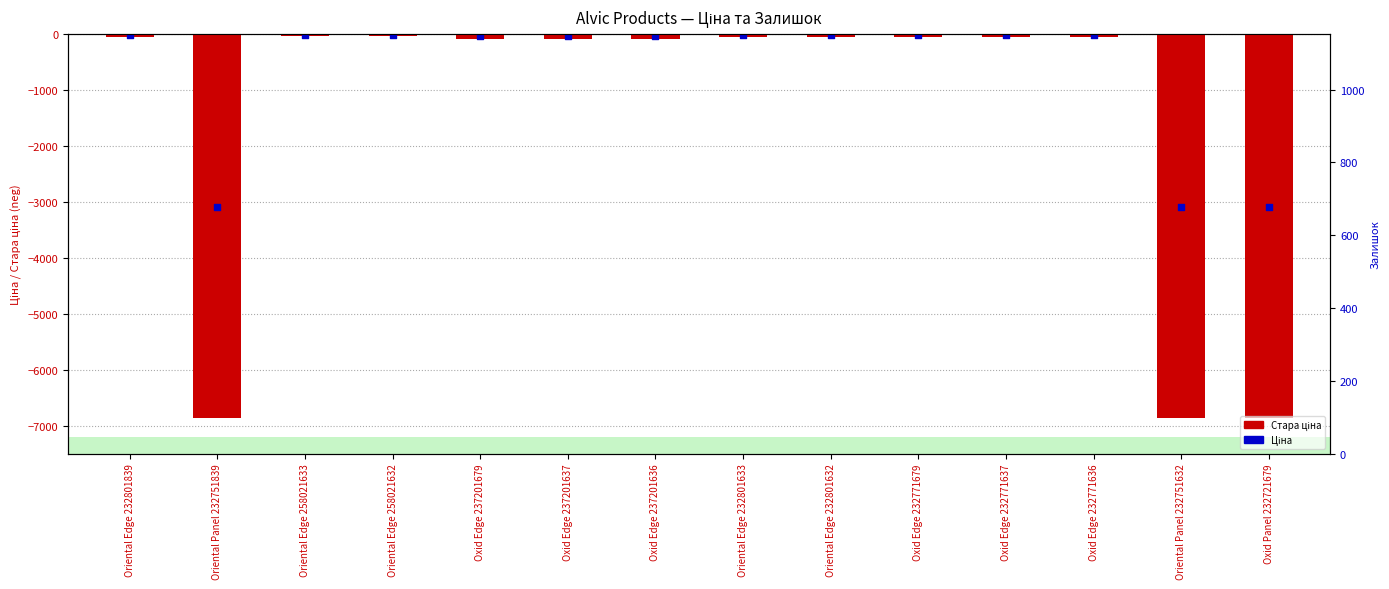

At how many categories does at least one series exceed -2840?

11